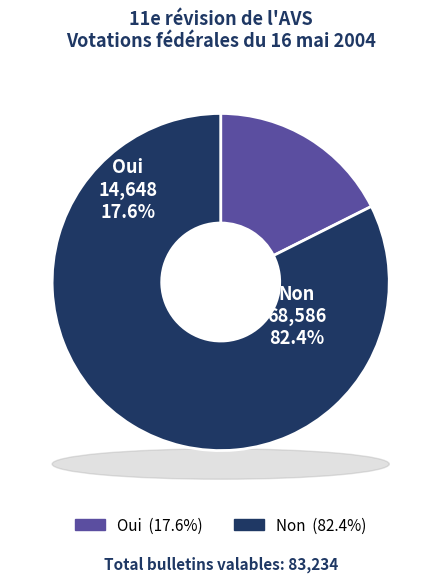

The Oui slice represents 25% of the pie. True or false?

False